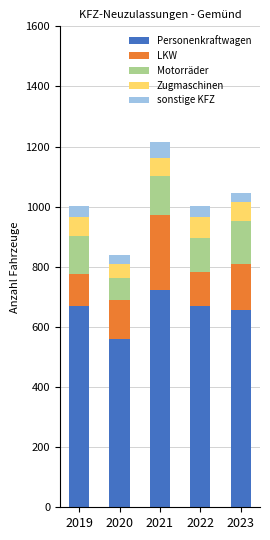

What is the sum of all Personenkraftwagen values?

3280